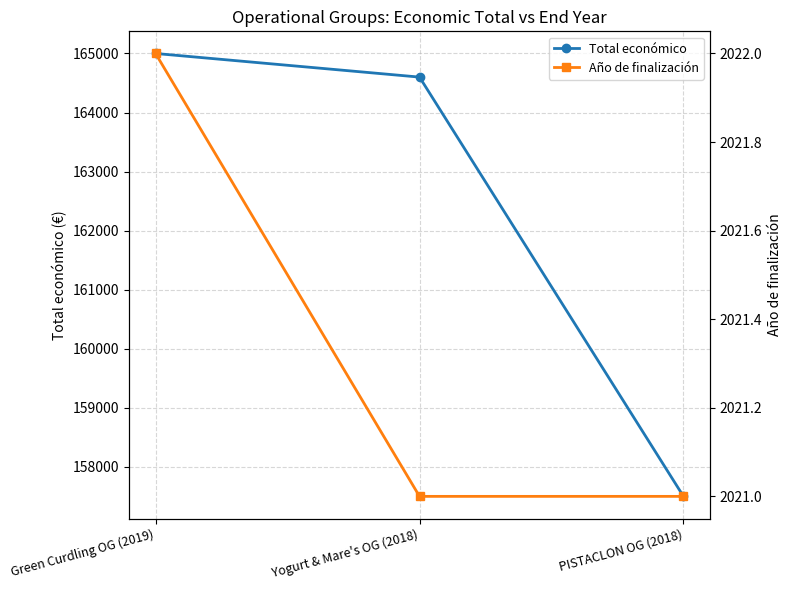

What is the label of the 3rd point from the right?

Green Curdling OG (2019)